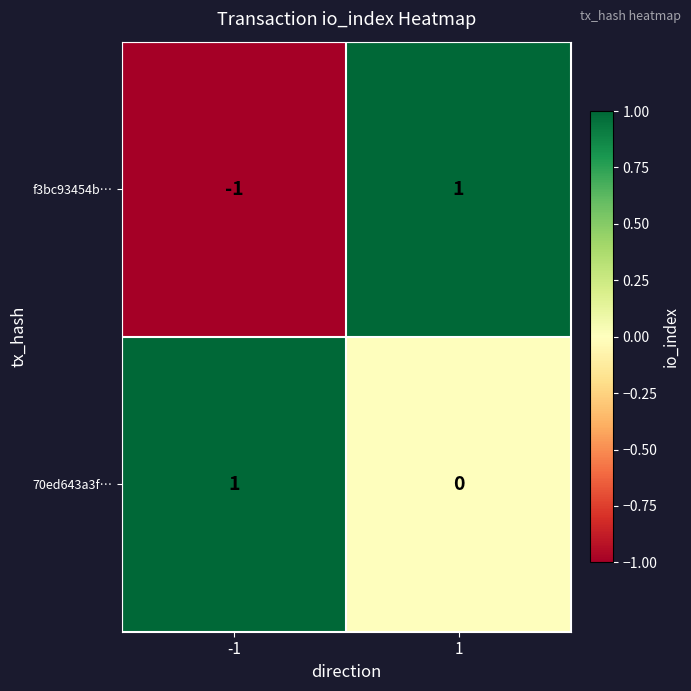

Reading left to right, list all the values displayed in this chart.

f3bc93454b…: -1	1
70ed643a3f…: 1	0